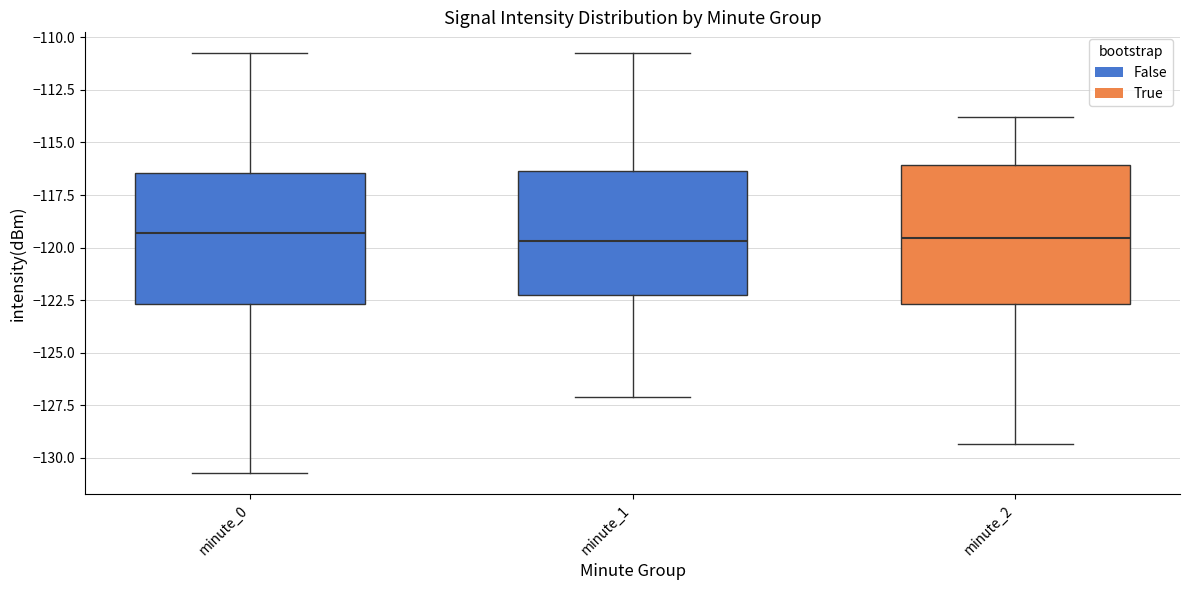

Reading left to right, read every box against the y-axis: the position of its median line, the range the box covers, and the ends of its whiskers. The values are not printed on the chart, so give them approximately, as read against the axis.

minute_0: median -119.5, box -122.5 to -116.5, whiskers -130.5 to -111.0
minute_1: median -119.5, box -122.0 to -116.5, whiskers -127.0 to -111.0
minute_2: median -119.5, box -122.5 to -116.0, whiskers -129.5 to -114.0